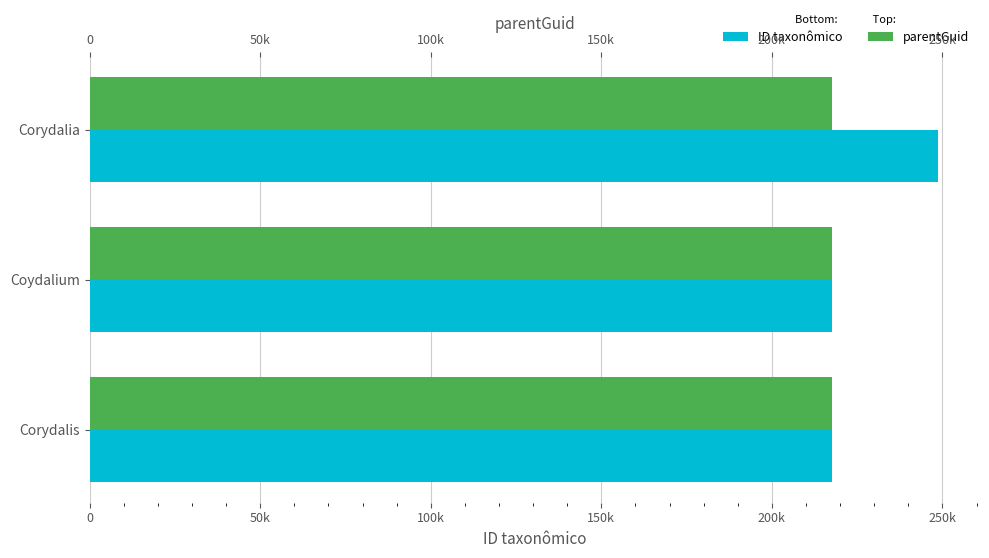

What is the difference between the highest and lowest values at 50k?

217483.6